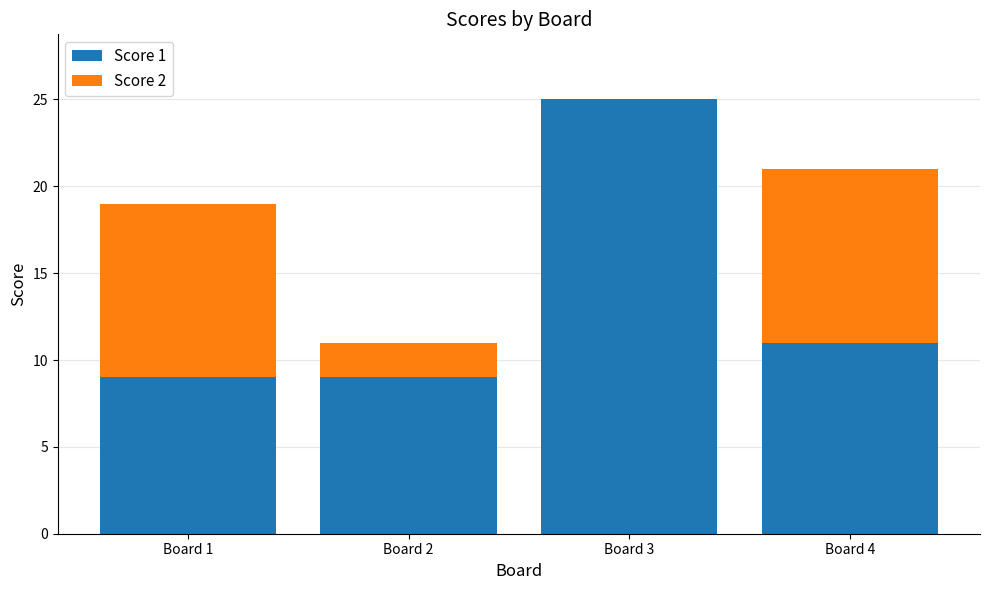

What is the total value across all series at Board 3?

25